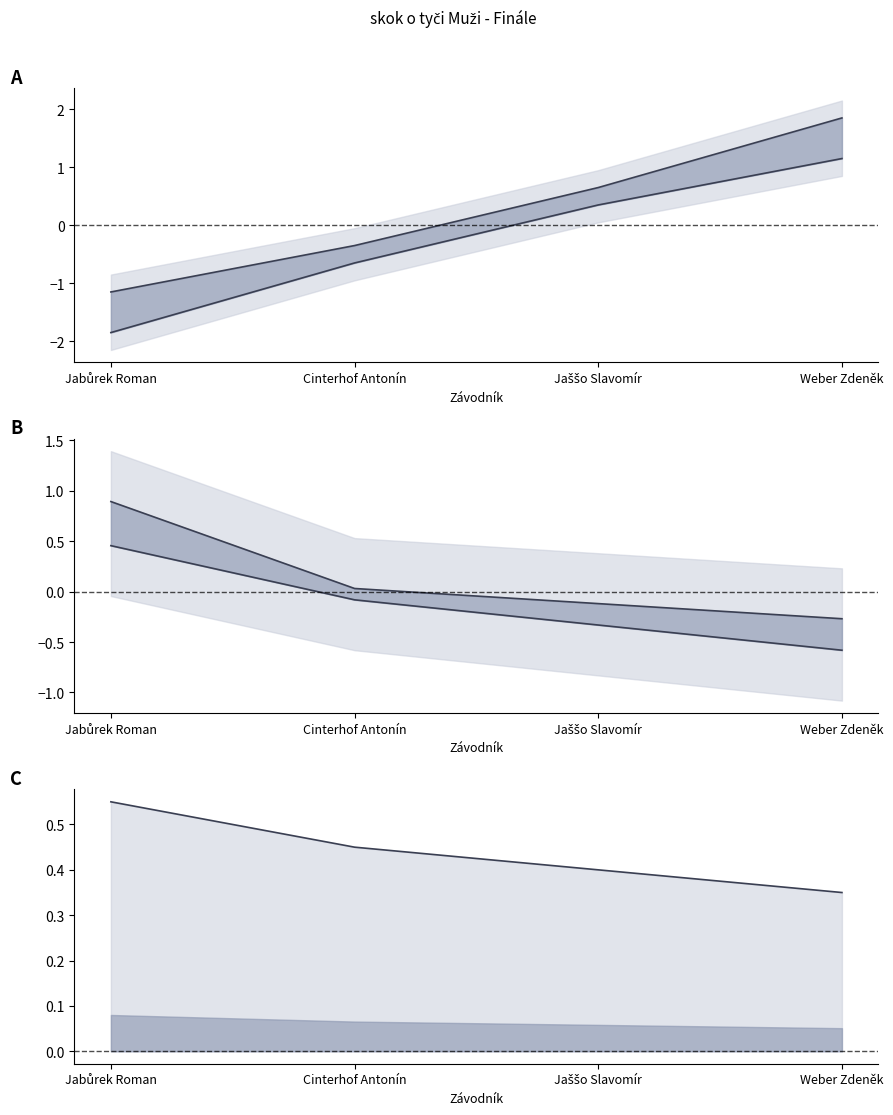

The Pořadí lower series shows -0.7 at Cinterhof Antonín. True or false?

True